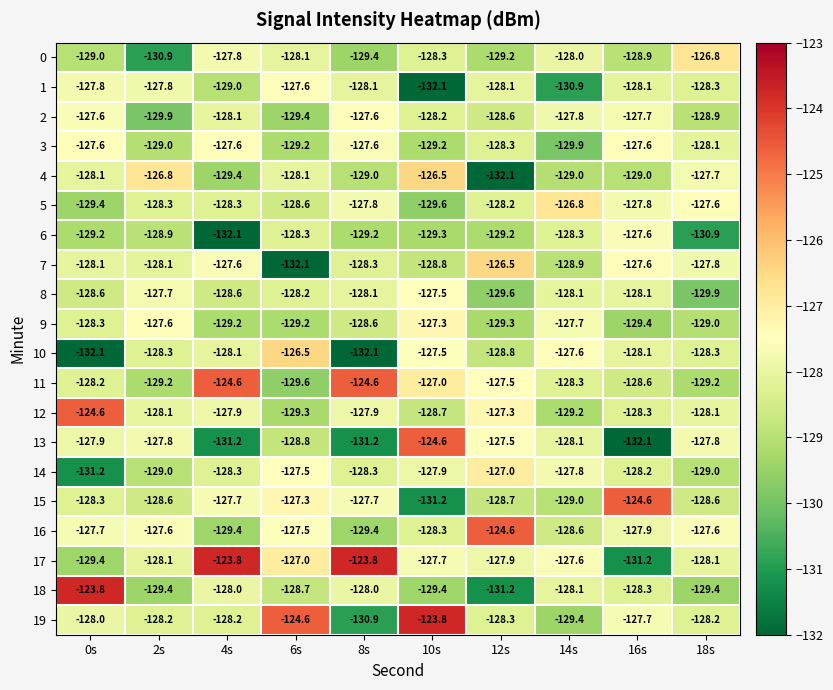

How many values in the 14 series are below -128?

6